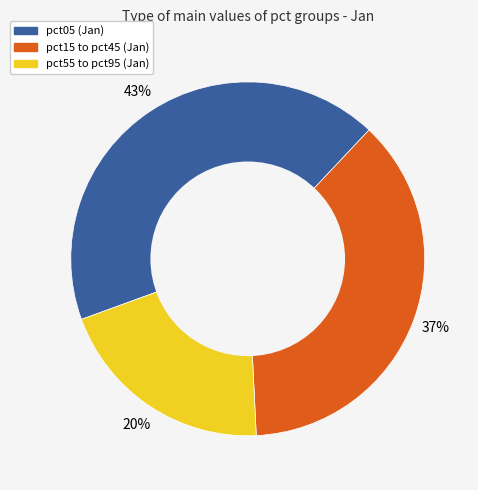

Is there a majority slice in this chart?

No